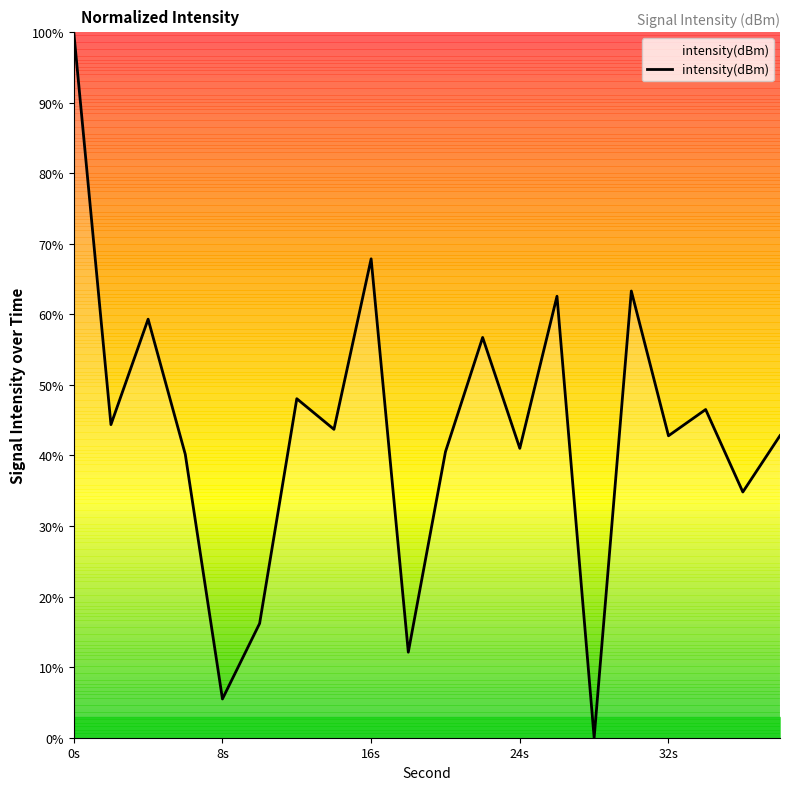

Where does the data first go above 43?

0s